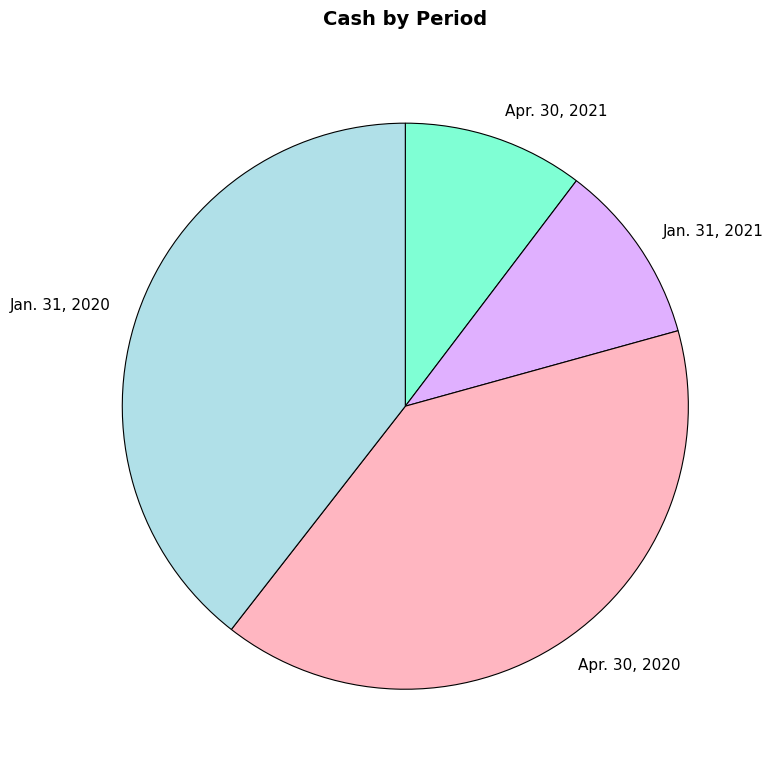

Count the number of slices in the pie.

4